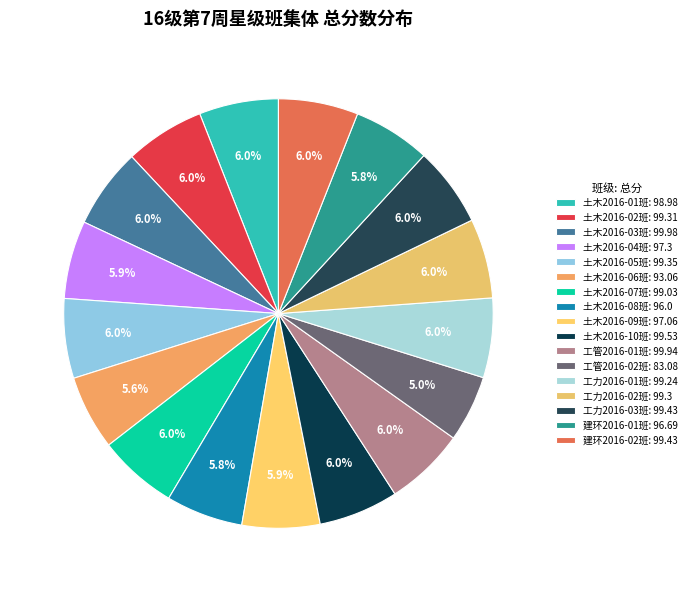

Which slice is the smallest?

工管2016-02班